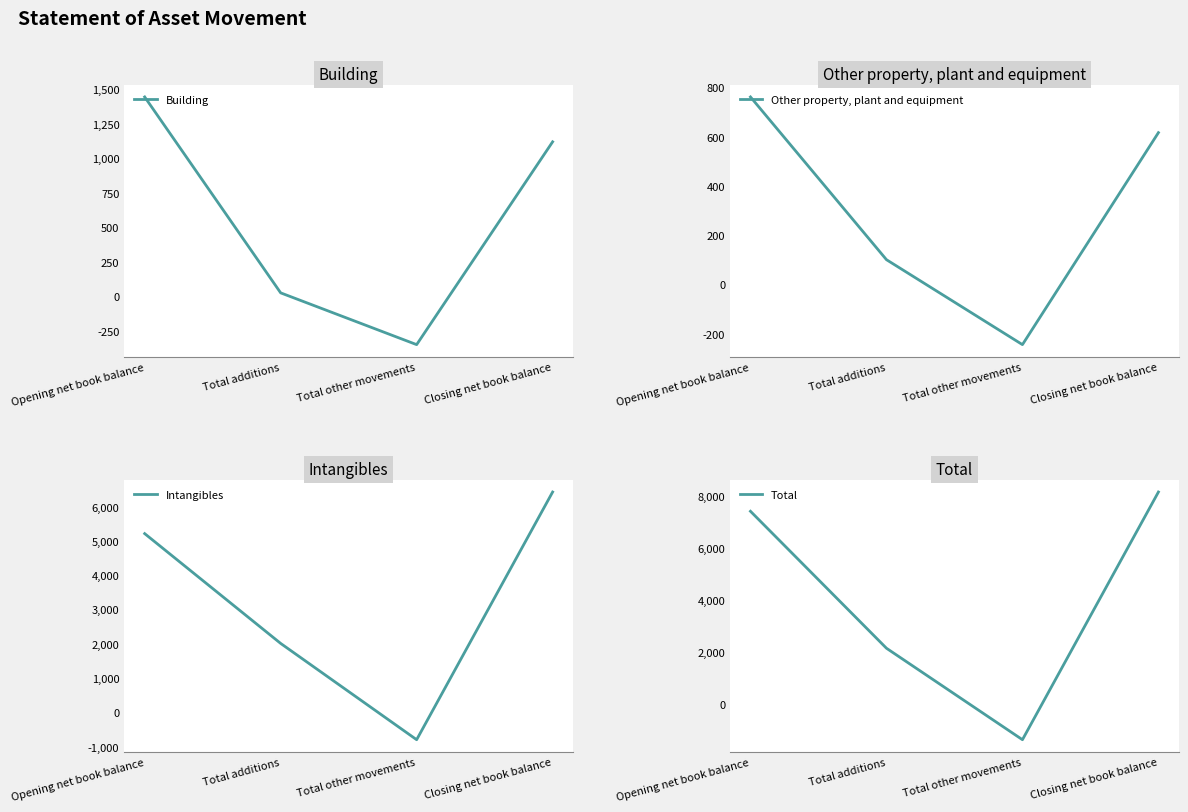

How many distinct data groups are displayed?

4